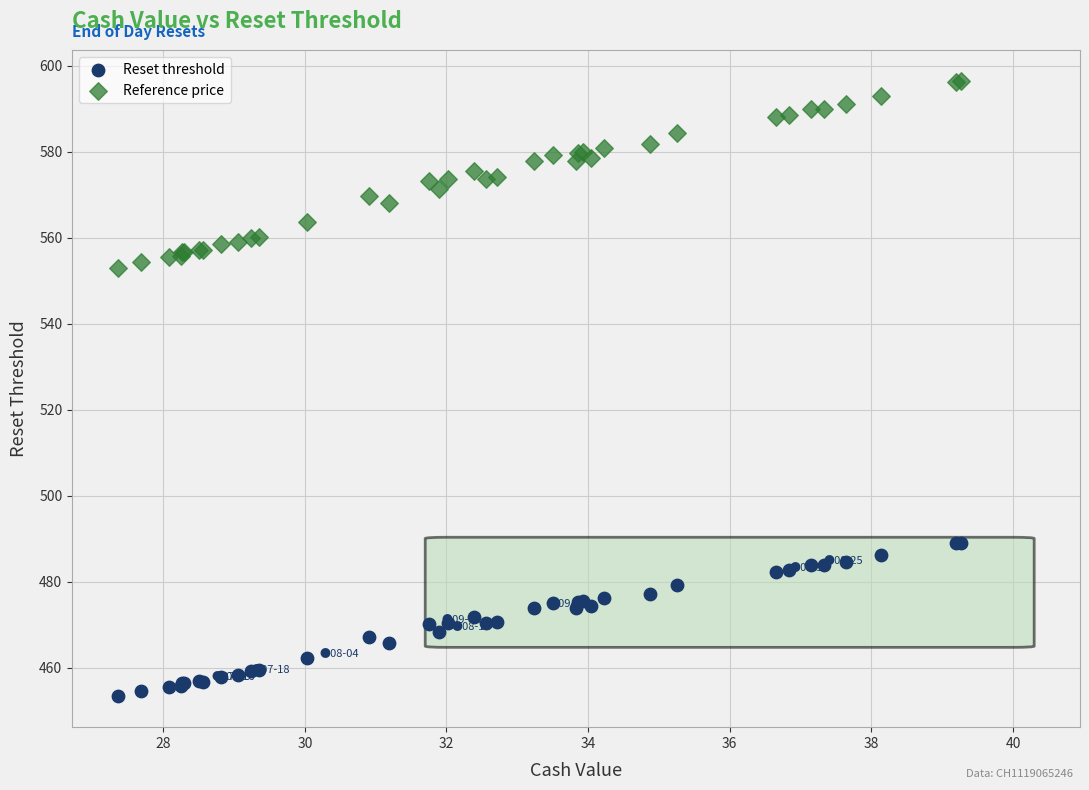

Which series contains the lowest Y value?

Reset threshold